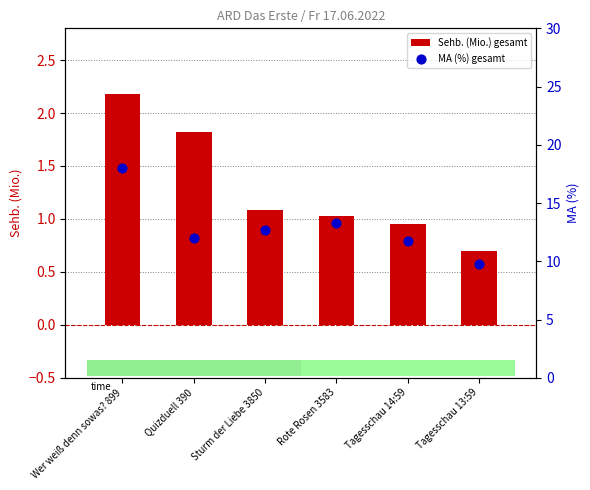

At which category is the sum across all series the highest?

Wer weiß denn sowas? 899